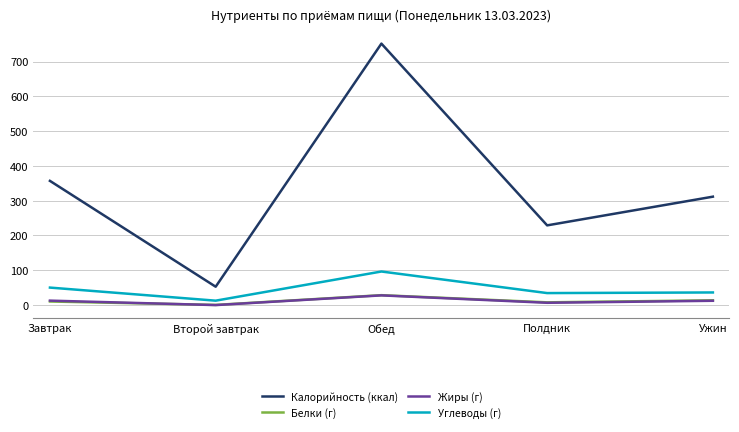

Where does the Углеводы (г) series first go above 36?

Завтрак